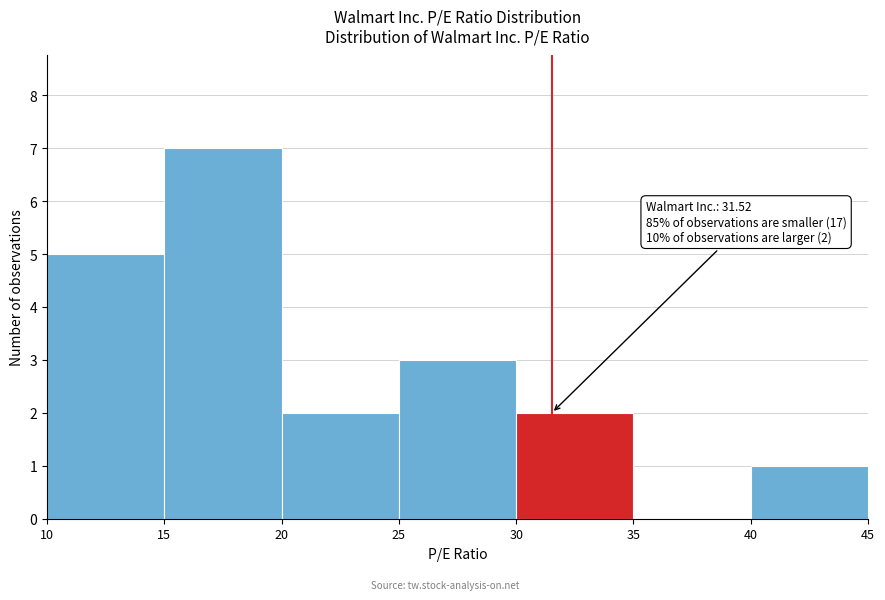

Which range on the x-axis has the tallest bar?

15 to 20